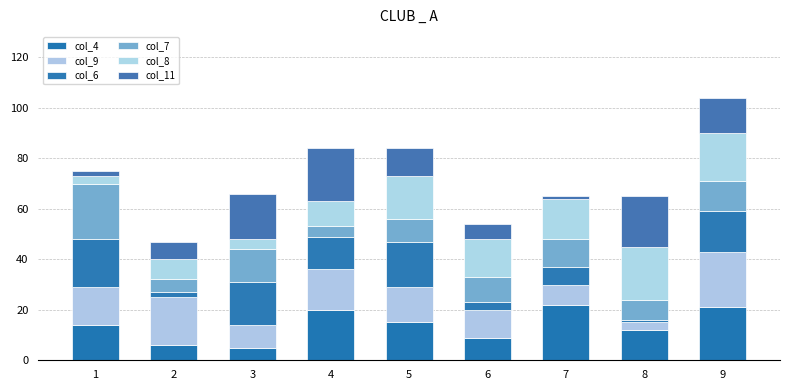

At how many categories does at least one series exceed 19?

5